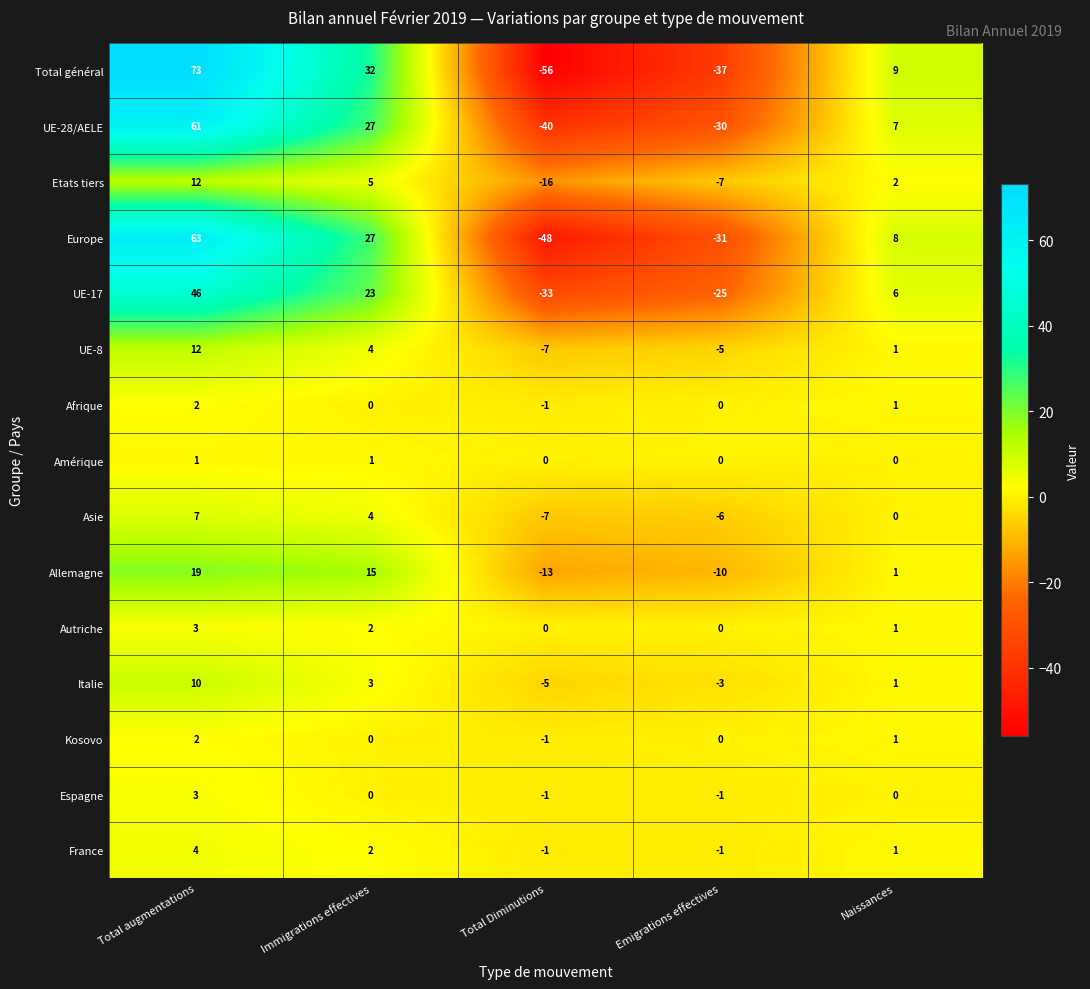

True or false: Total général has a value of 73 at Total augmentations.

True